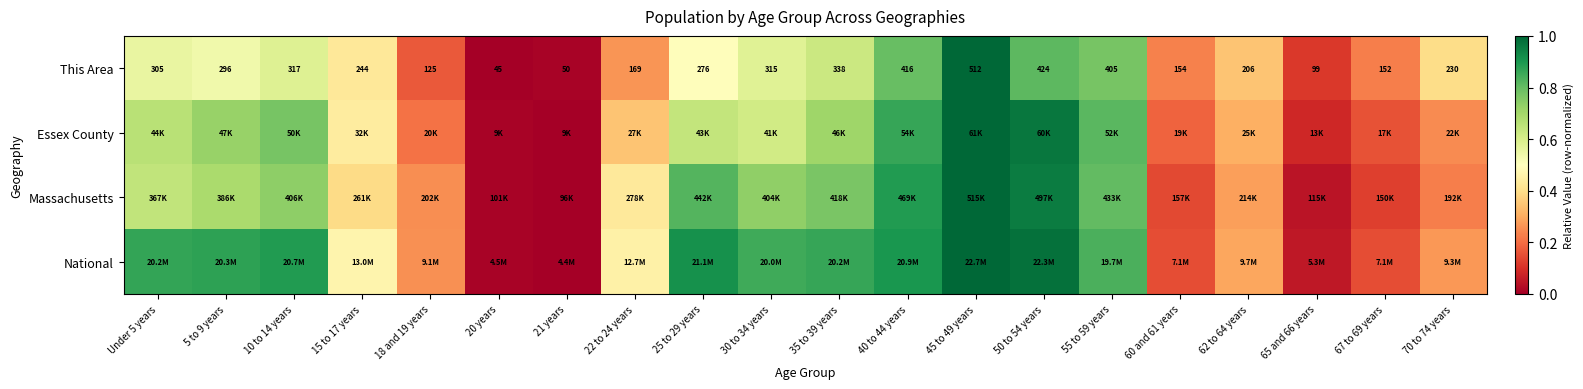

At how many categories does at least one series exceed 0?

20